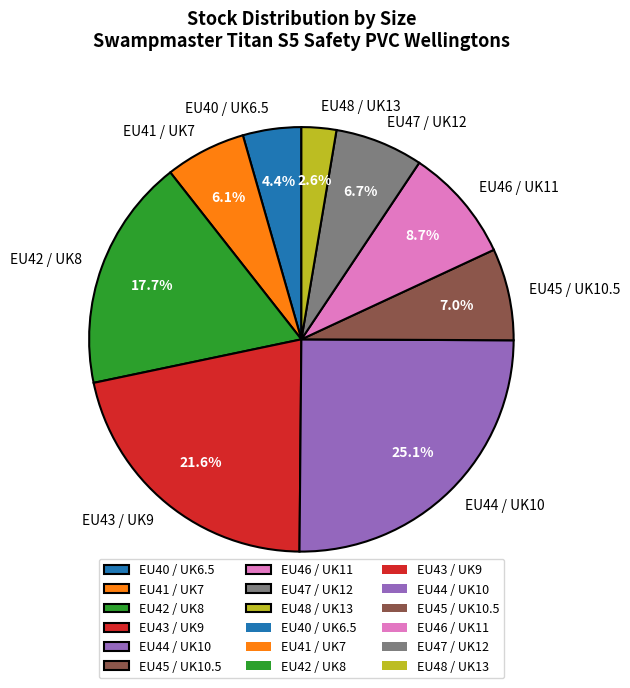

The EU46 / UK11 slice represents 1% of the pie. True or false?

False